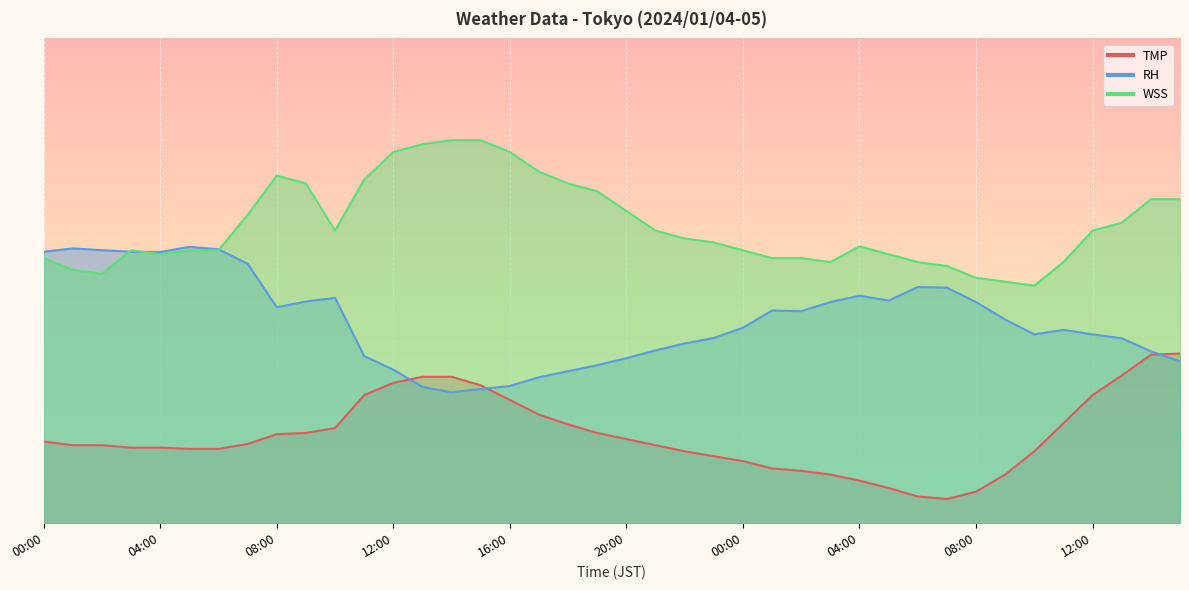

True or false: WSS and RH intersect in this chart.

True